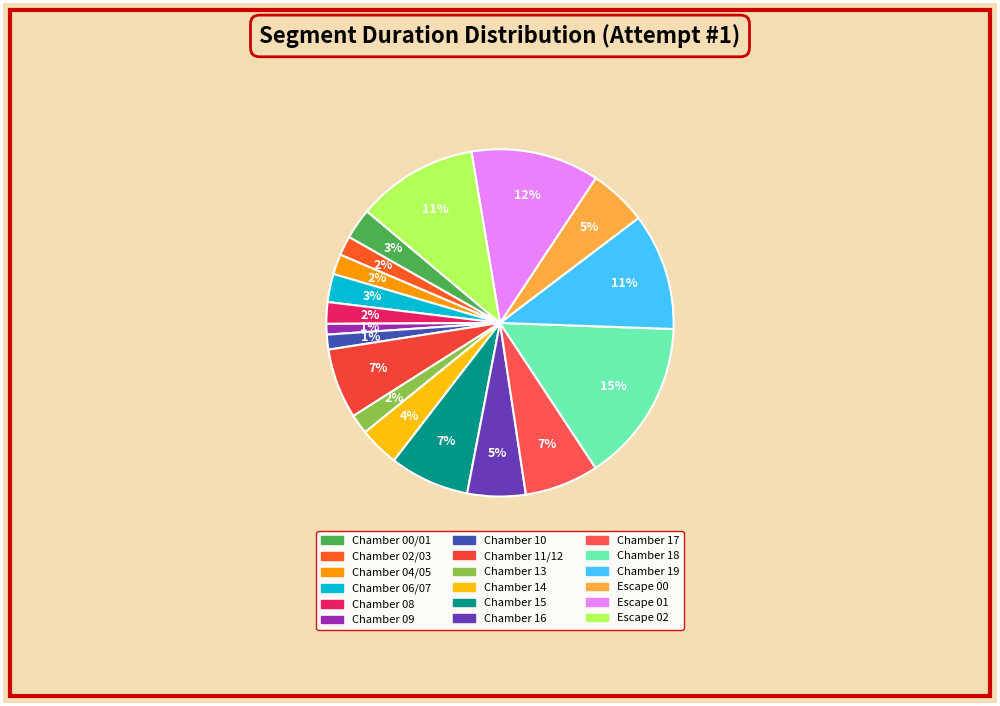

How many segments does this pie chart have?

18